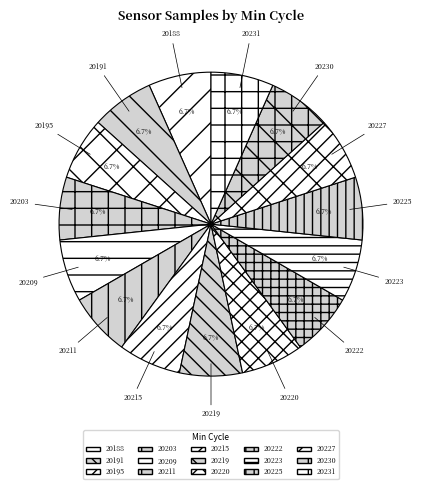

How many slices are in this pie chart?

15